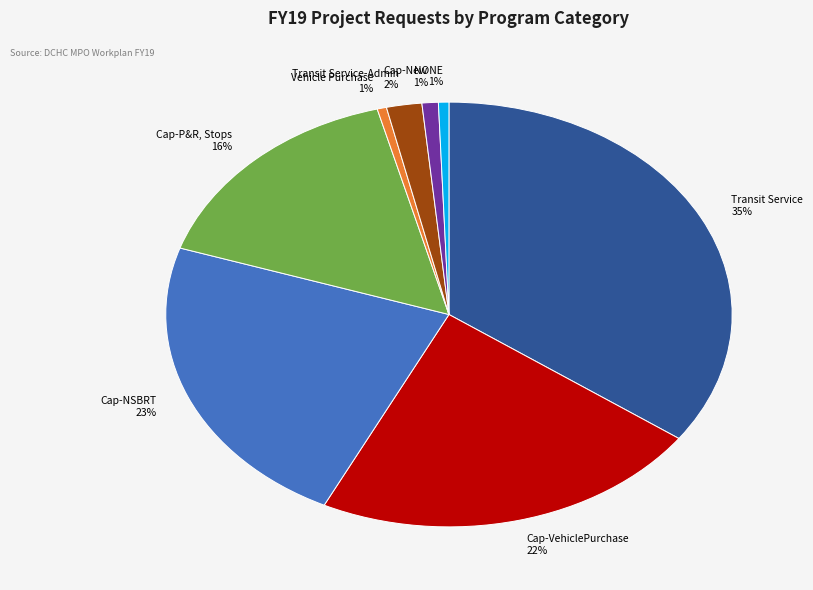

Do NONE and Cap-NSBRT together represent more than half of the pie?

No